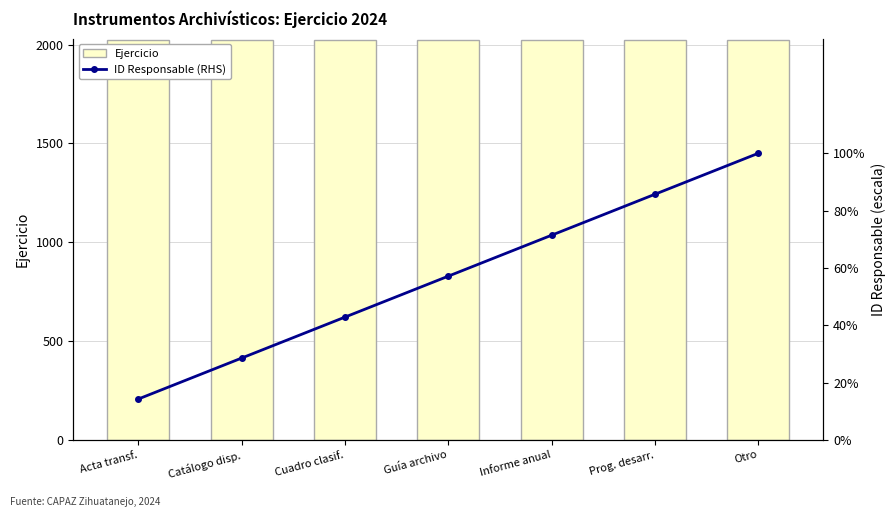

Between Guía archivo and Prog. desarr., which series saw the biggest shift?

ID Responsable (RHS)